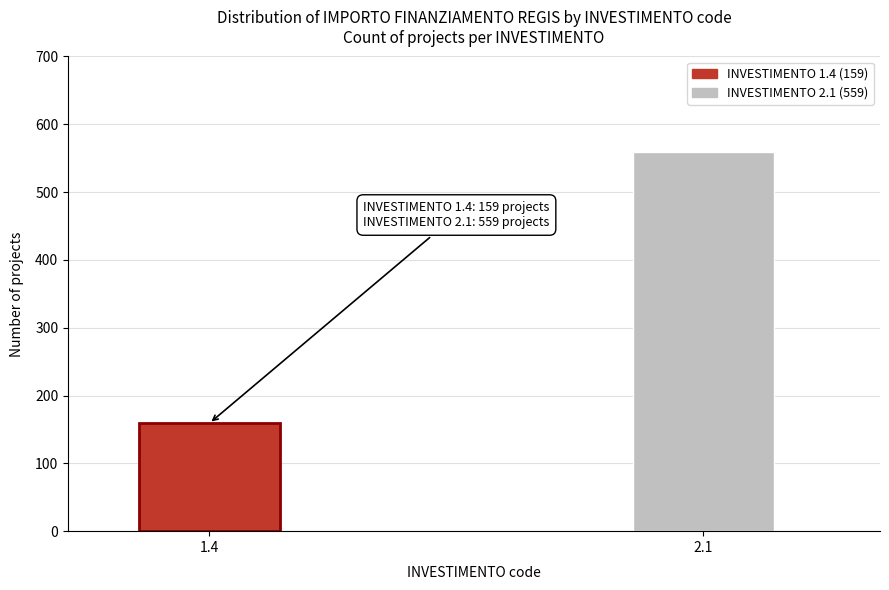

Reading left to right, list all the values displayed in this chart.

159	559